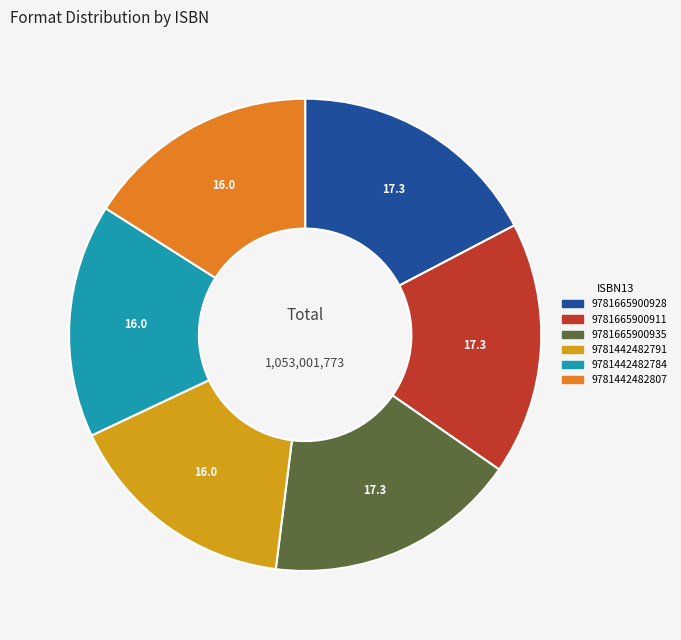

Is it true that 9781442482791 is 9% of the pie?

False